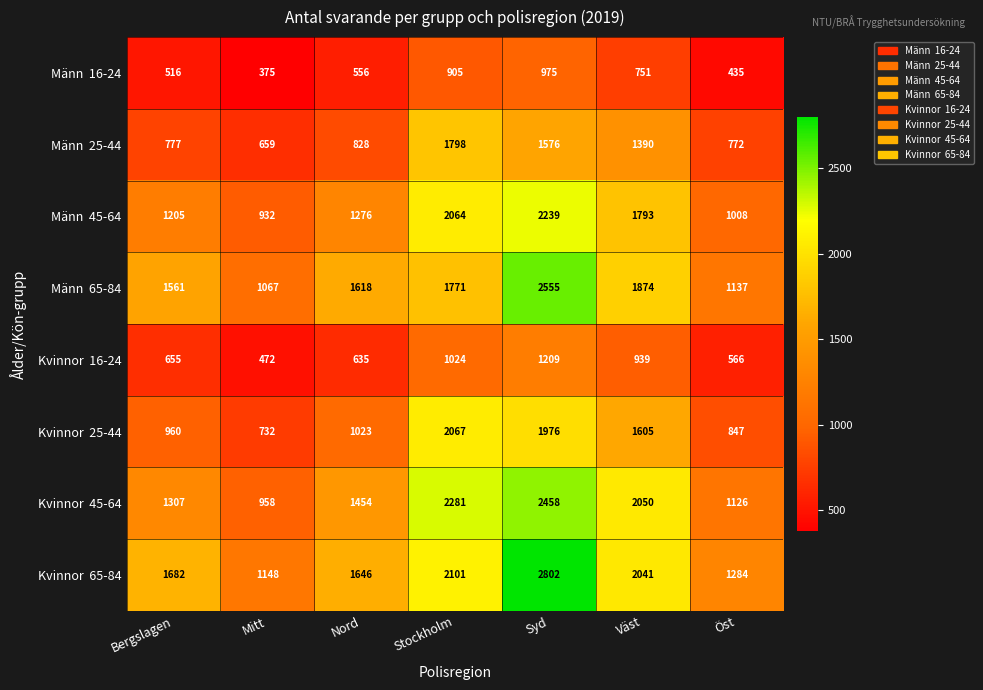

At how many categories does at least one series exceed 1222?

6